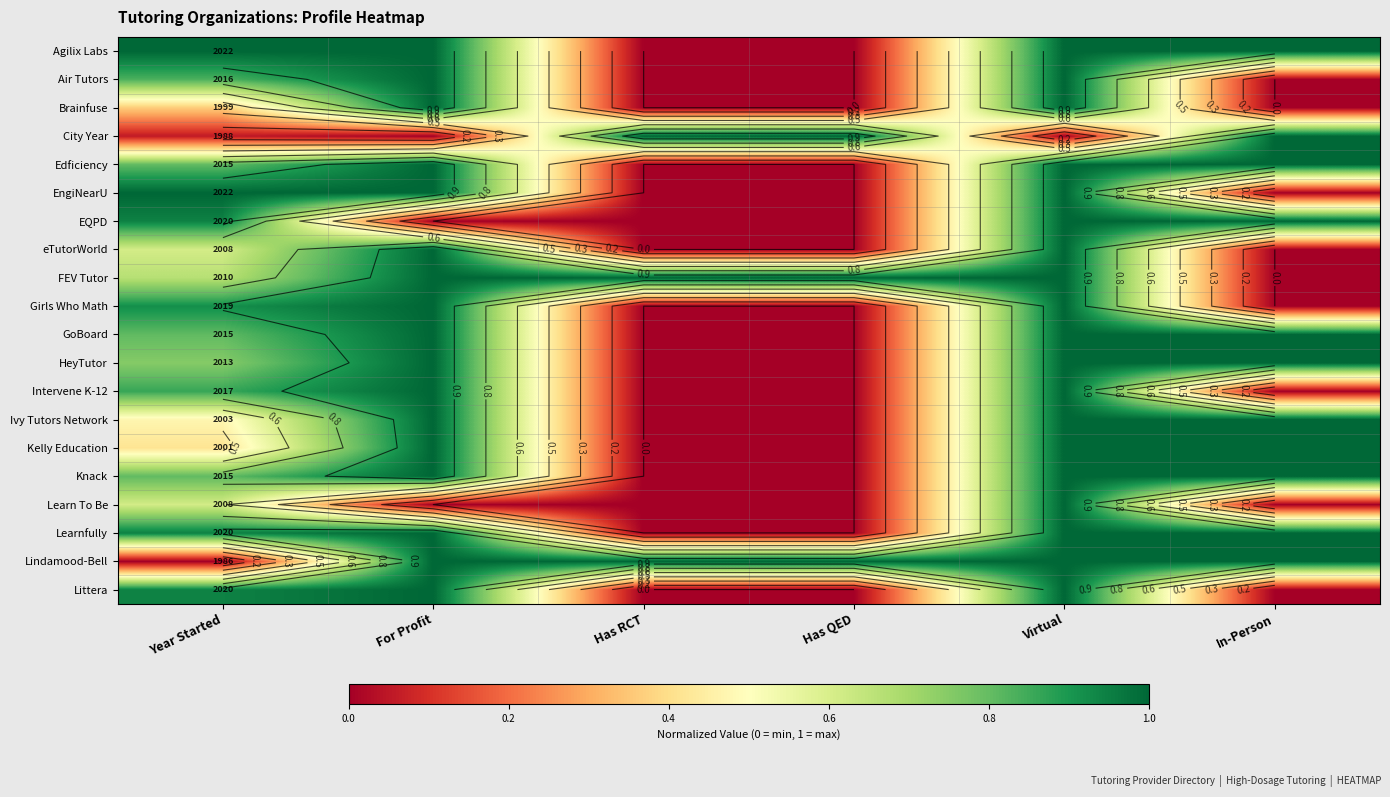

Rank the series at Has RCT from lowest to highest value.

Agilix Labs, Air Tutors, Brainfuse, Edficiency, EngiNearU, EQPD, eTutorWorld, Girls Who Math, GoBoard, HeyTutor, Intervene K-12, Ivy Tutors Network, Kelly Education, Knack, Learn To Be, Learnfully, Littera, City Year, FEV Tutor, Lindamood-Bell